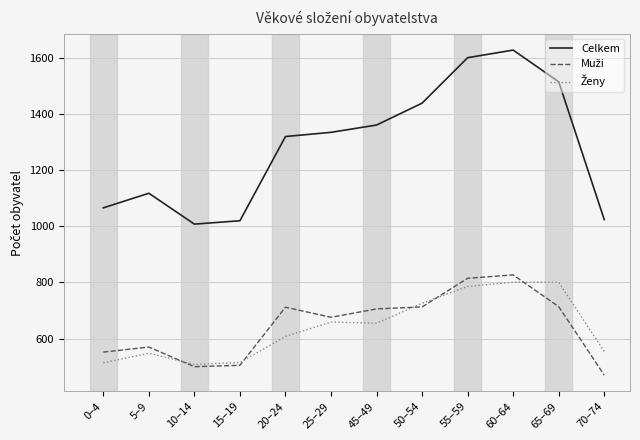

The Celkem series shows 1024 at 70–74. True or false?

True